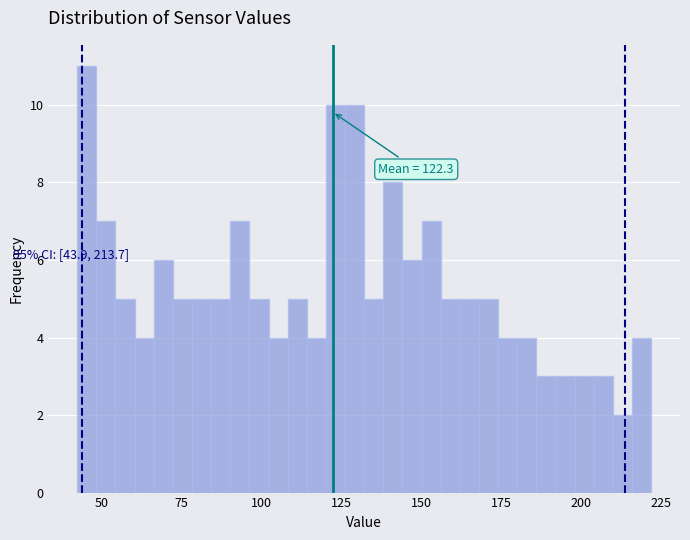

Around what value on the x-axis is the tallest bar? Give the approximate position of its centre, as read against the axis.

45